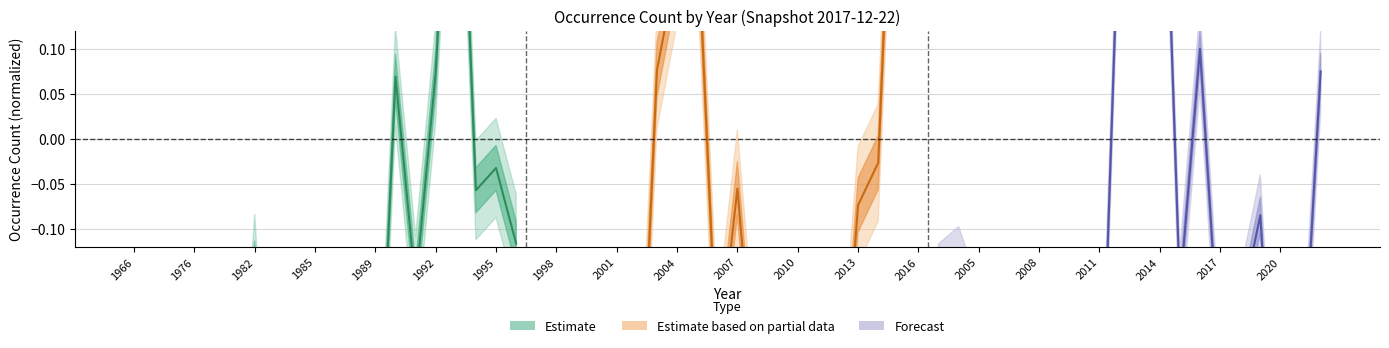

What are all the series names shown in the legend?

Estimate, Estimate based on partial data, Forecast